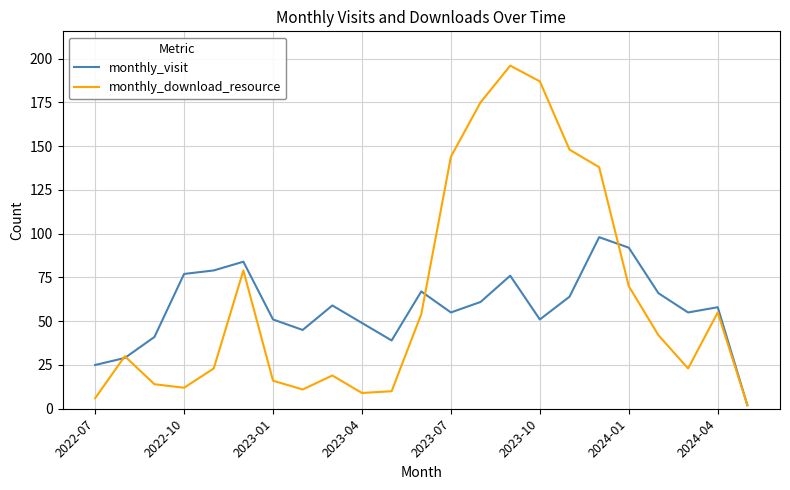

True or false: monthly_visit has more than 1 points higher than both neighbors.

True